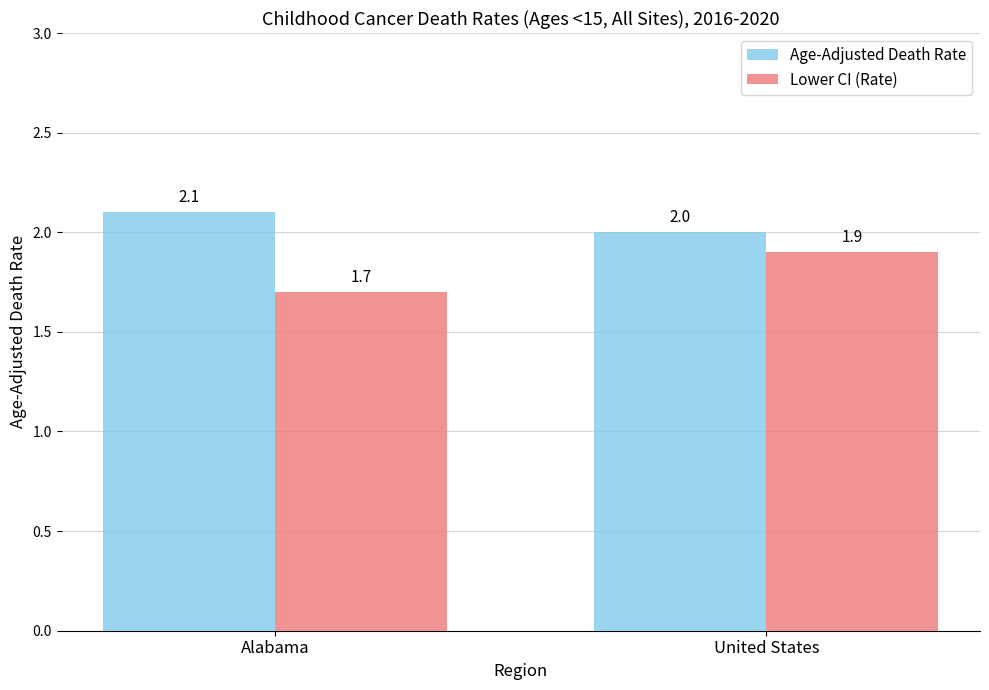

What position from the right is Alabama?

2